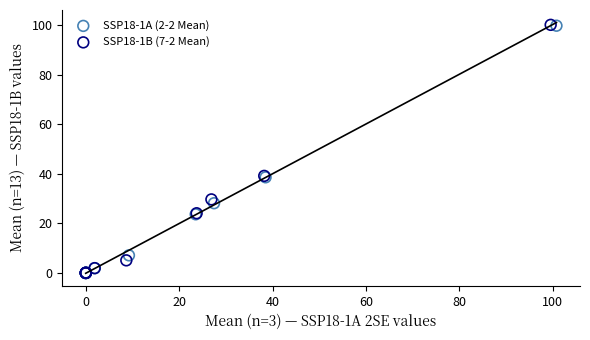

Which series has the largest Y range (max minus min)?

SSP18-1B (7-2 Mean)